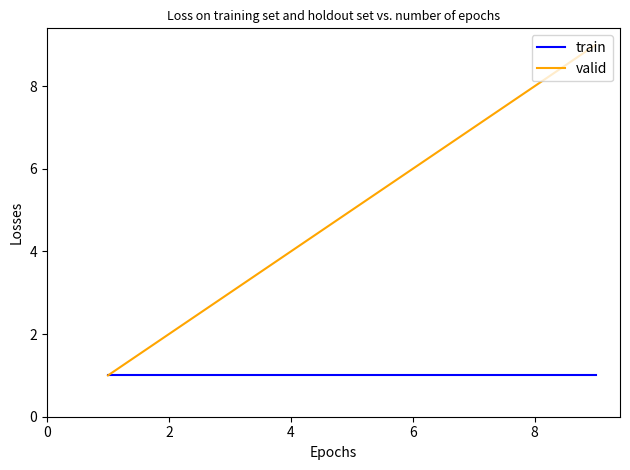

Which series has the largest total across all categories?

valid